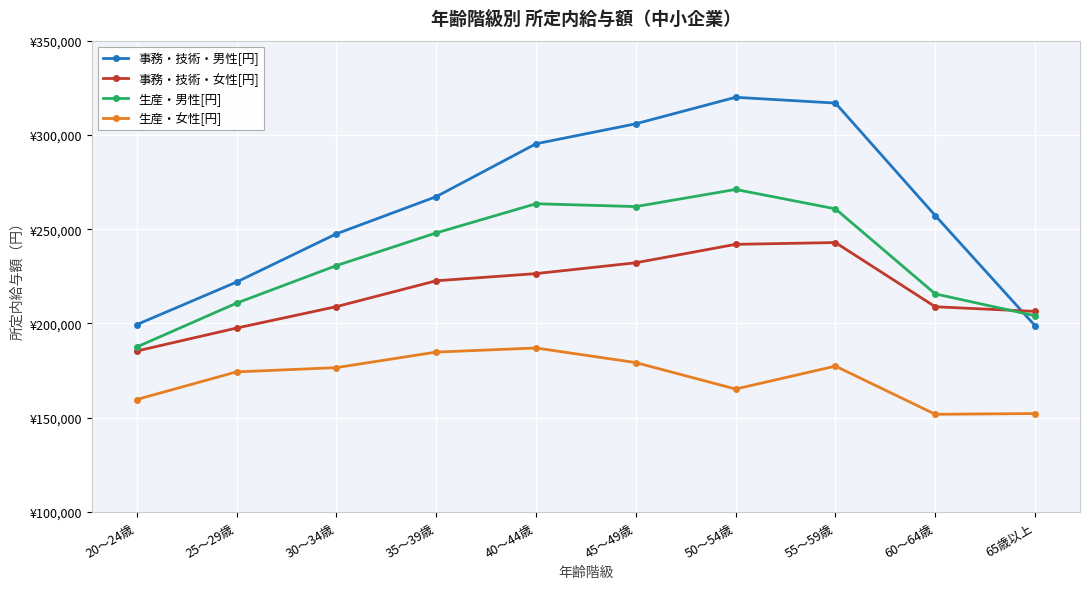

Is this an area chart (filled region under the line)?

No